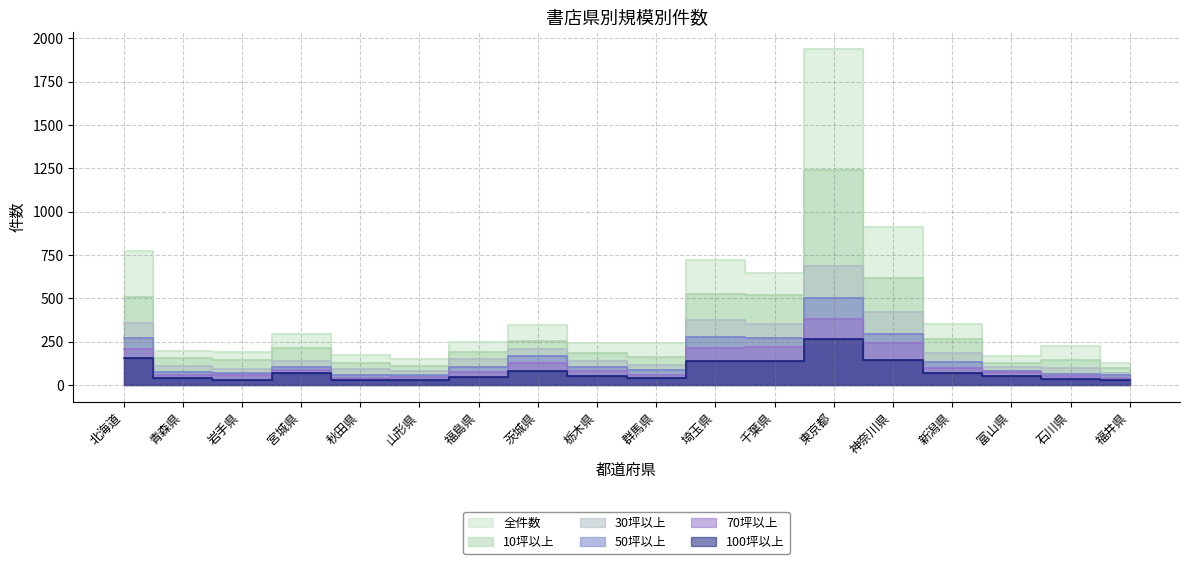

True or false: 50坪以上 has a value of 135 at 富山県.

False